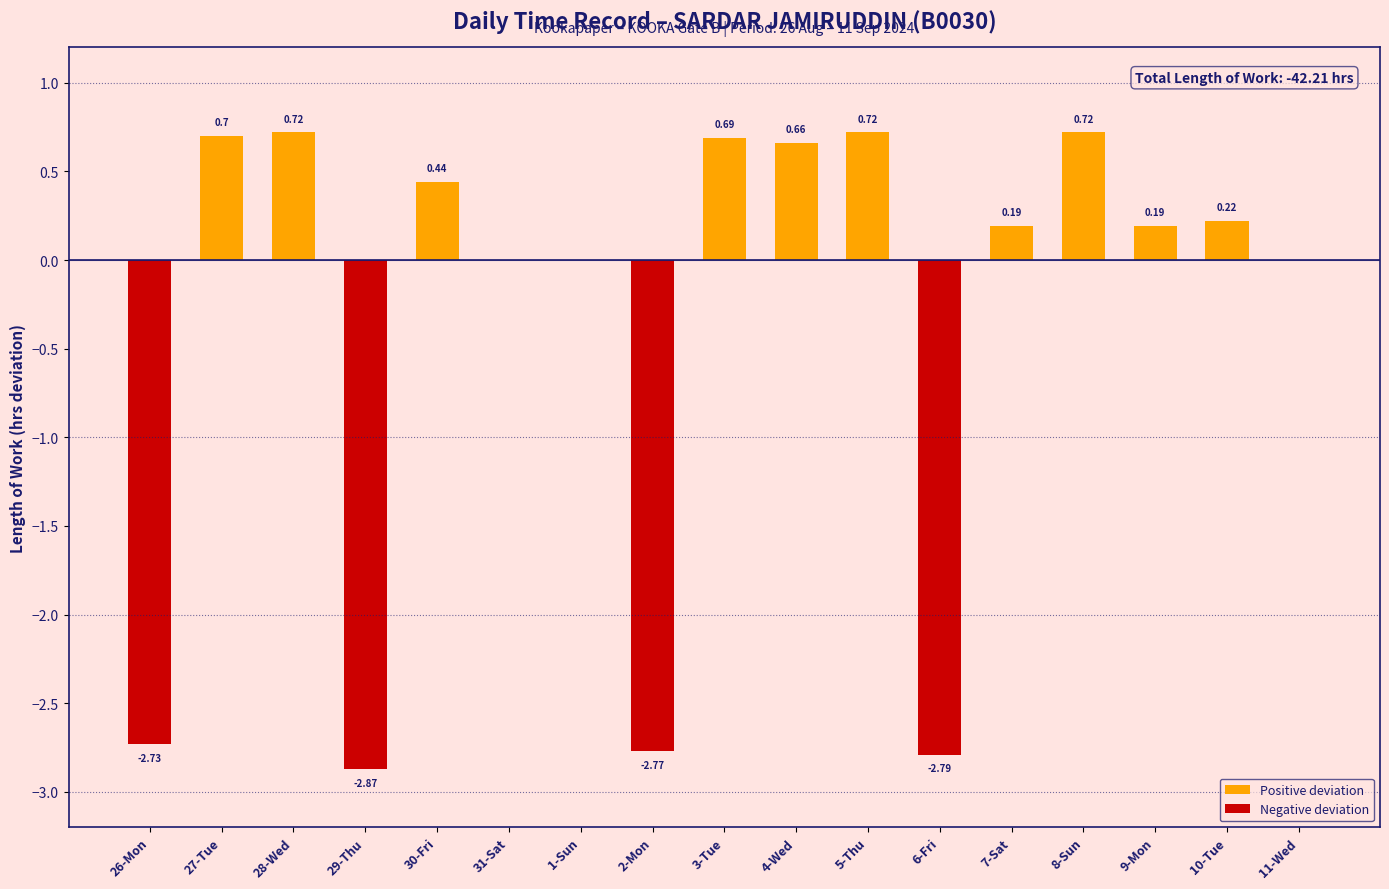

How many values in Negative deviation are below zero?

4